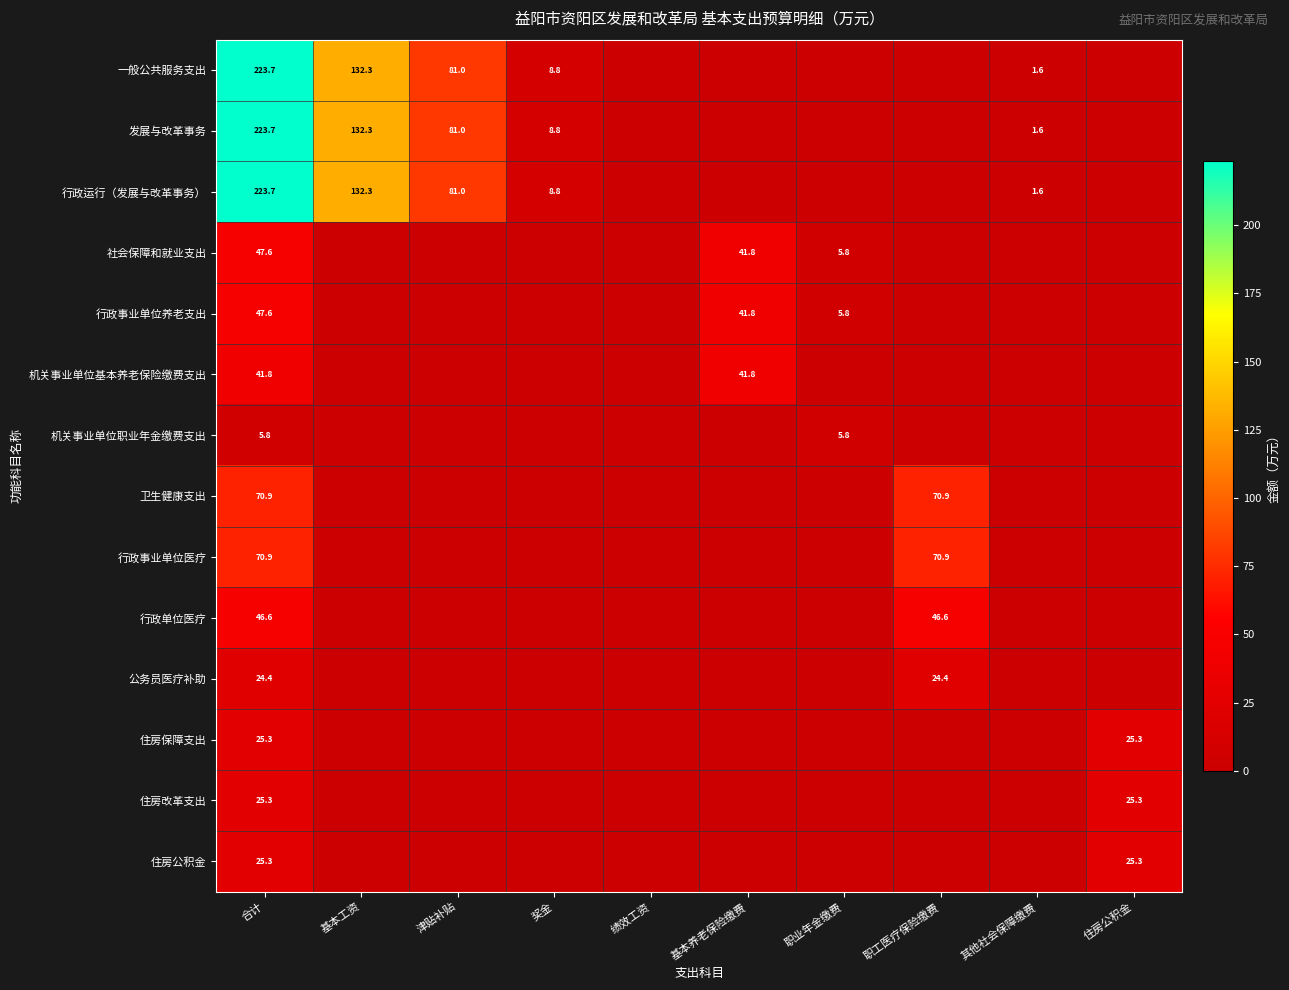

What is the total value across all series at 合计?

1102.6